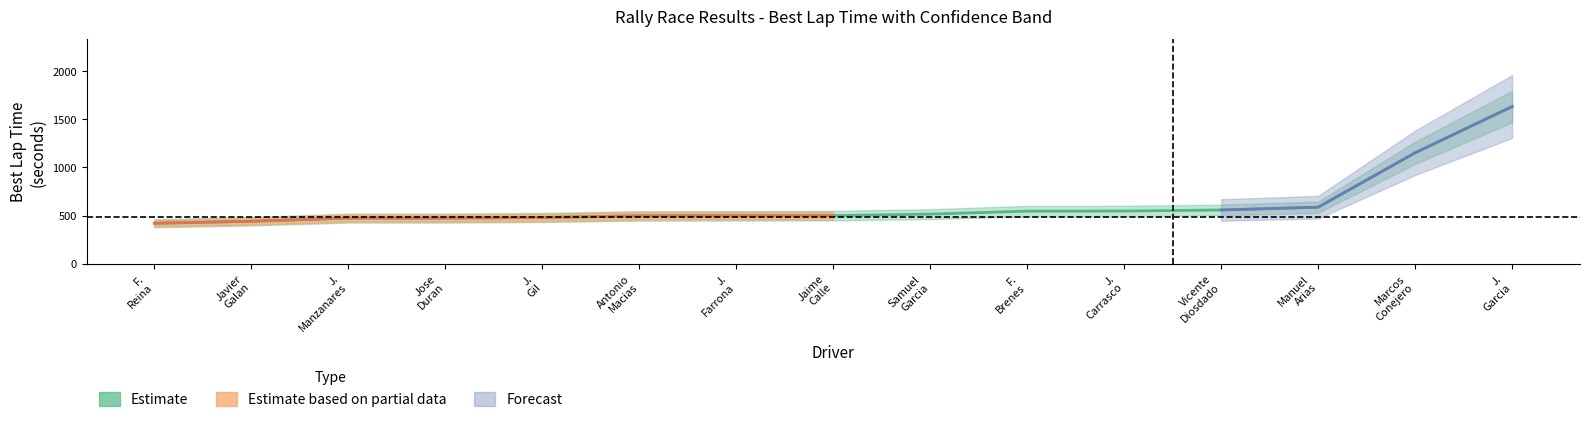

Is this an area chart (filled region under the line)?

No